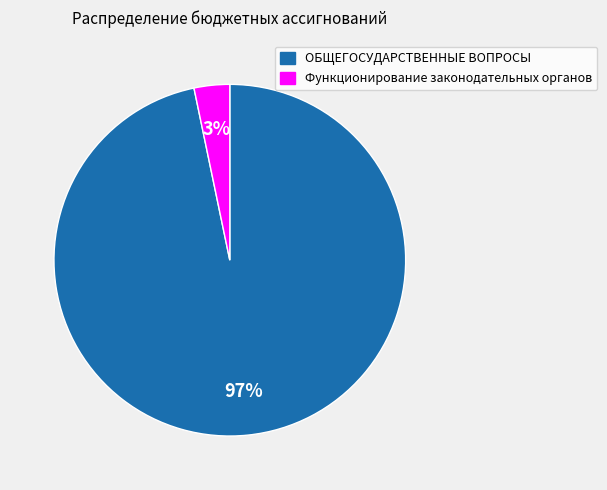

Is there a majority slice in this chart?

Yes